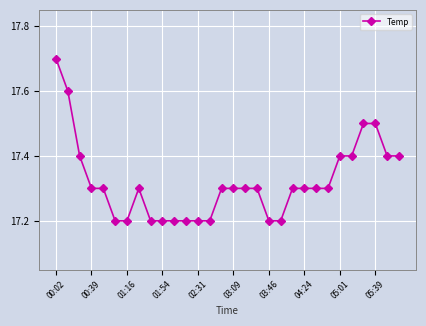

True or false: the data has more than 0 interior local peaks.

True